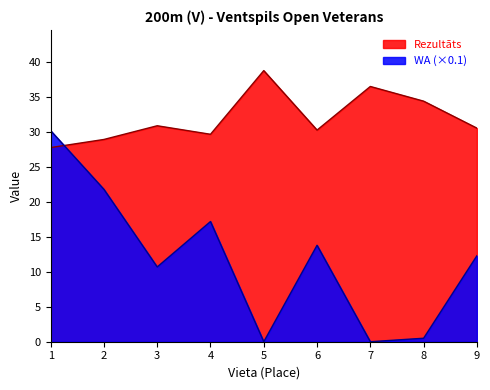

True or false: Rezultāts has more than 2 points higher than both neighbors.

True